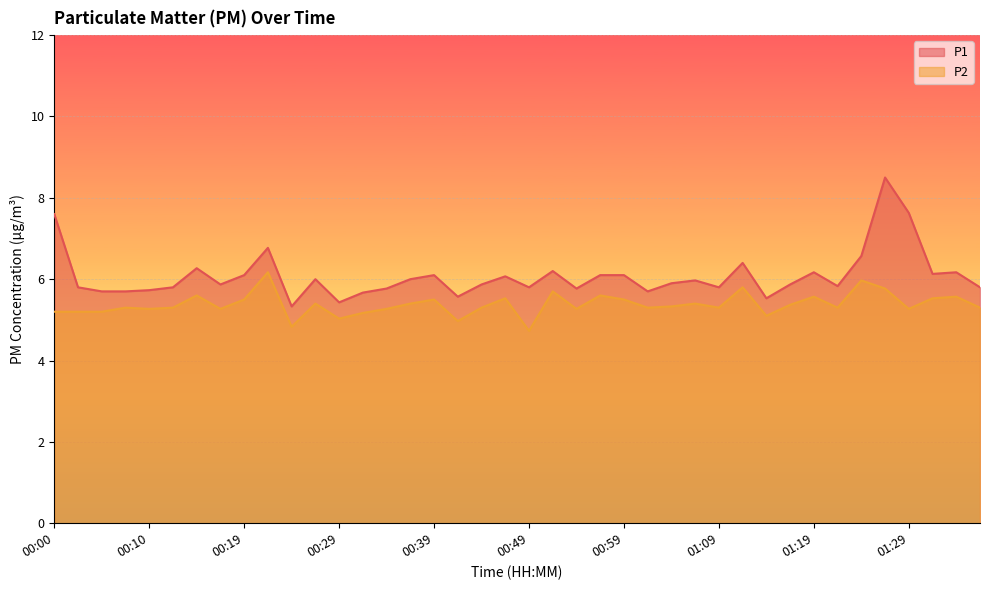

At which label is P2 closest to 5?

00:29